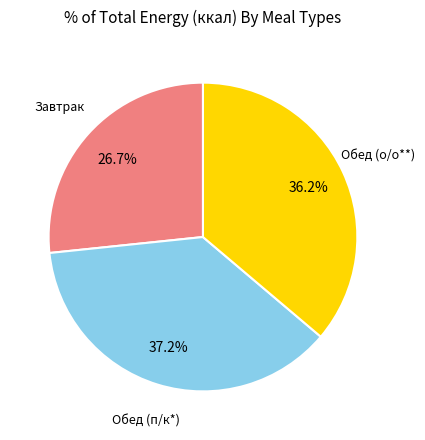

Count the number of slices in the pie.

3